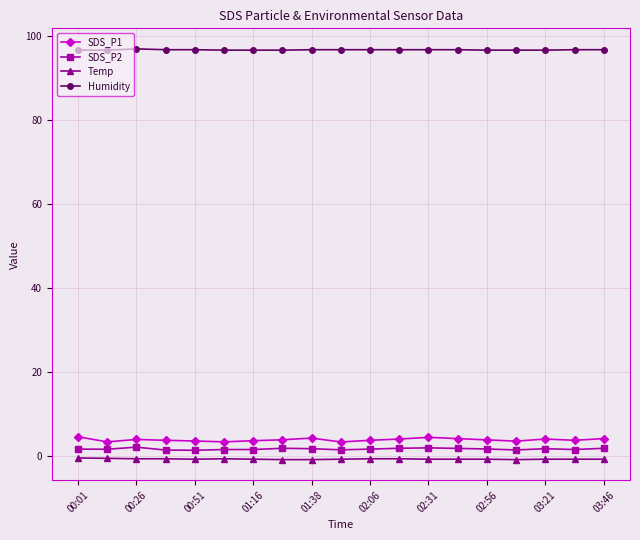

What is the average value of the SDS_P1 series?

3.9